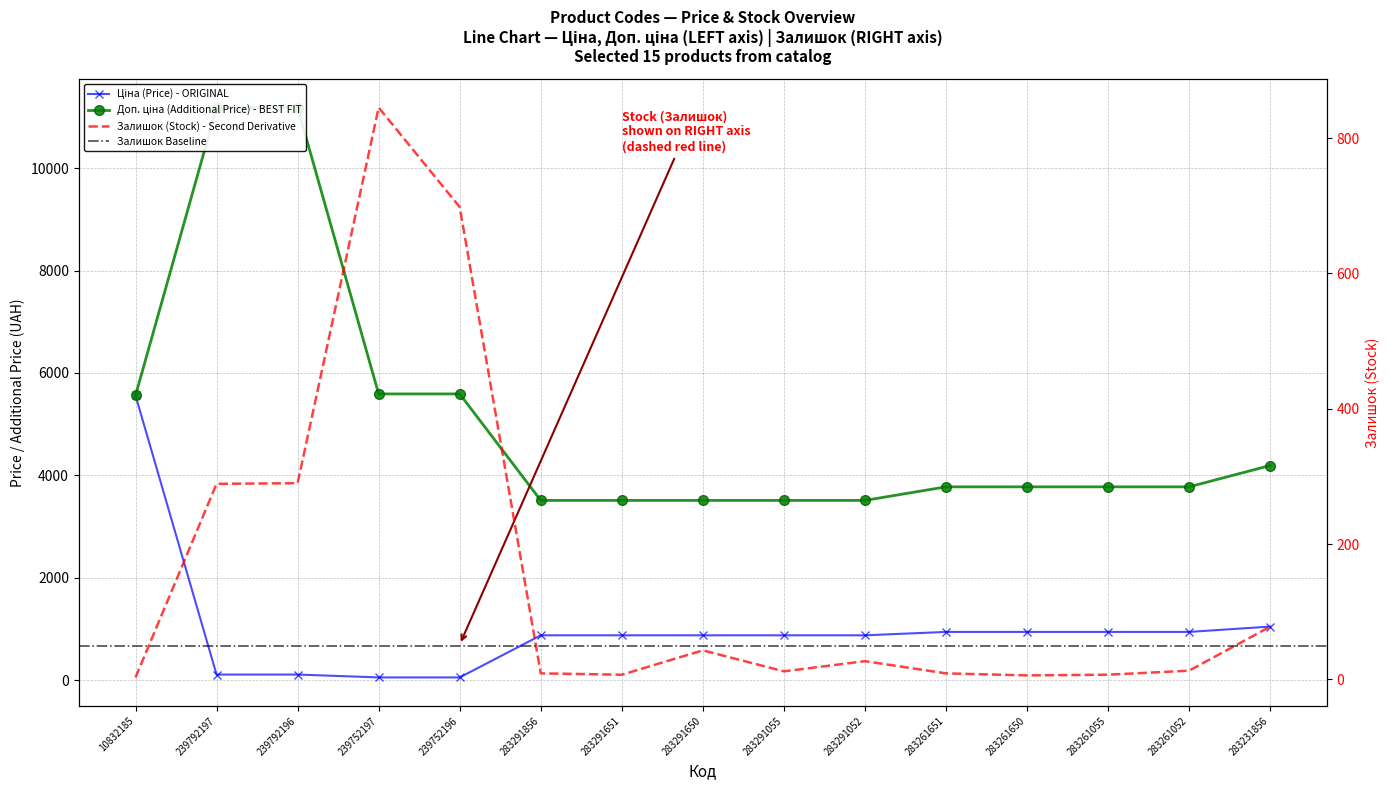

What is the sum of all Доп. ціна values?

75967.3